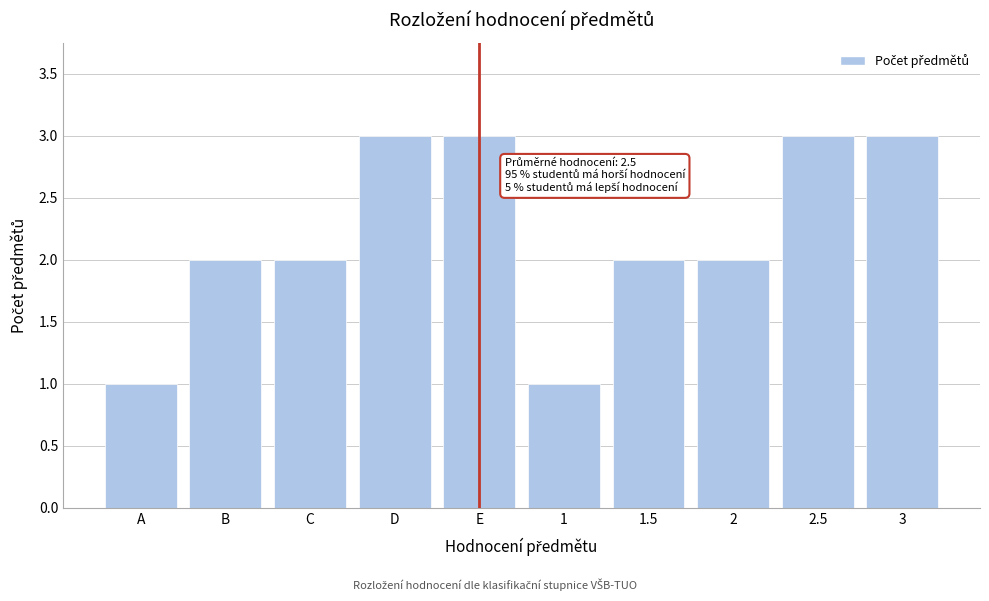

Reading left to right, list all the values displayed in this chart.

A=1	B=2	C=2	D=3	E=3	1=1	1.5=2	2=2	2.5=3	3=3